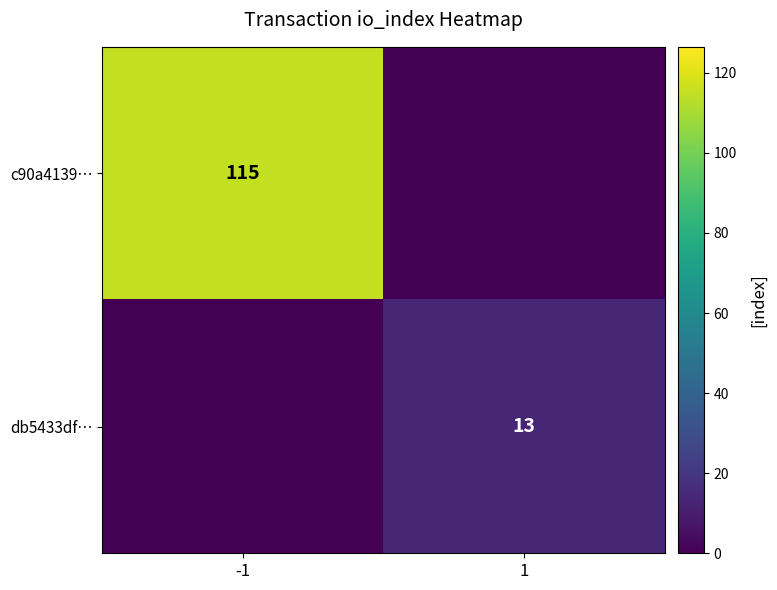

Is it true that c90a4139… equals 164 at -1?

False